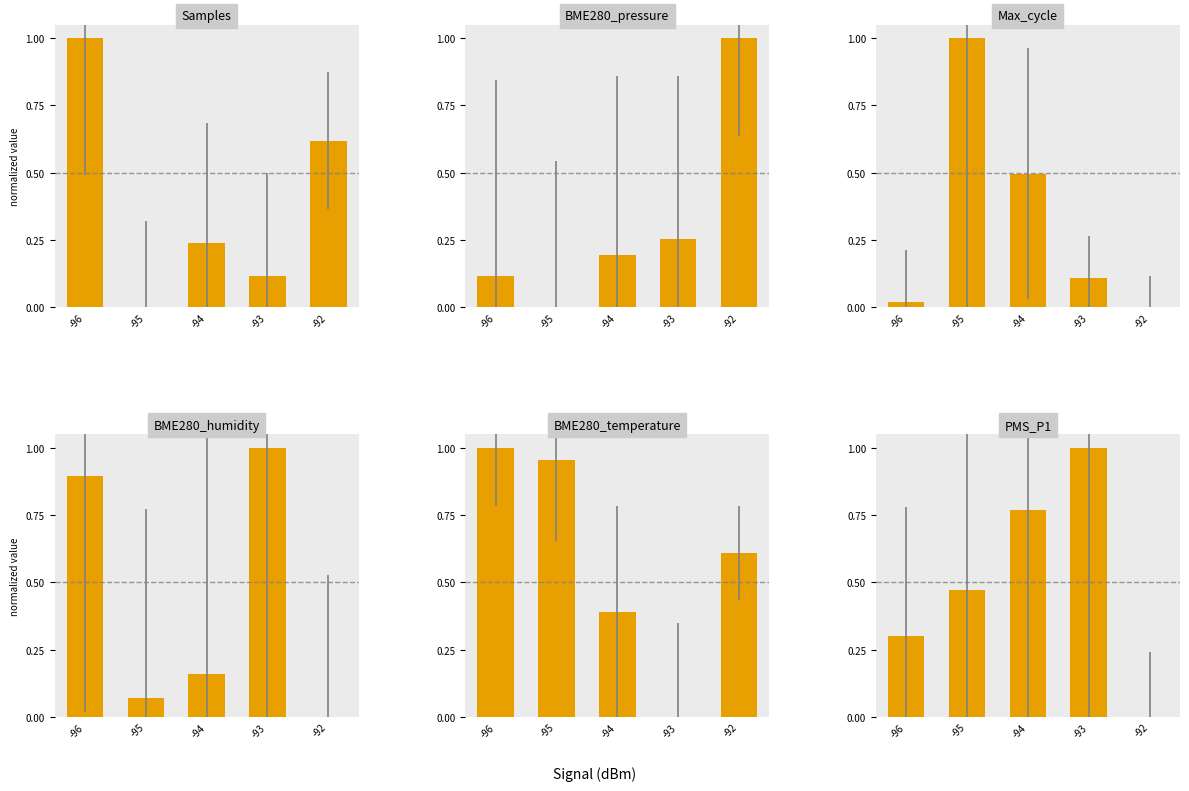

True or false: Max_cycle has a value of 0.0 at -92.

True